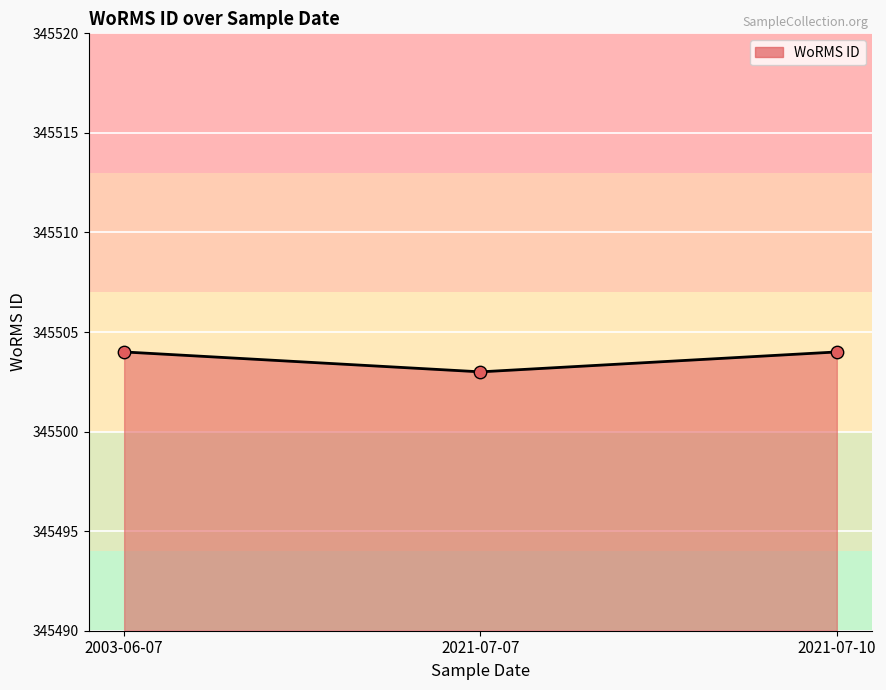

What is the ratio of the value at 2021-07-07 to the value at 2021-07-10?

1.0